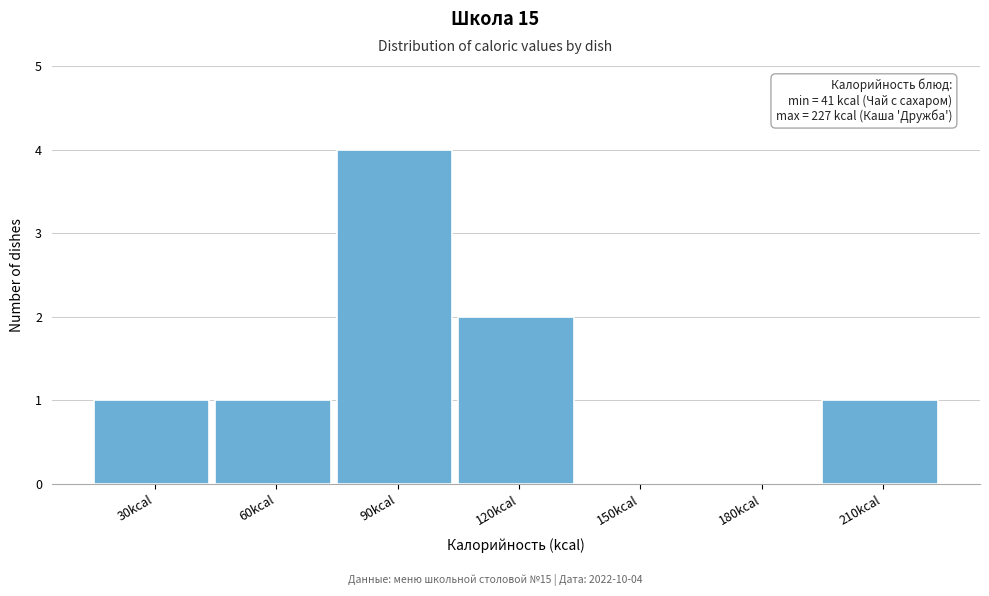

Reading left to right, list all the values displayed in this chart.

30kcal=1	60kcal=1	90kcal=4	120kcal=2	150kcal=0	180kcal=0	210kcal=1